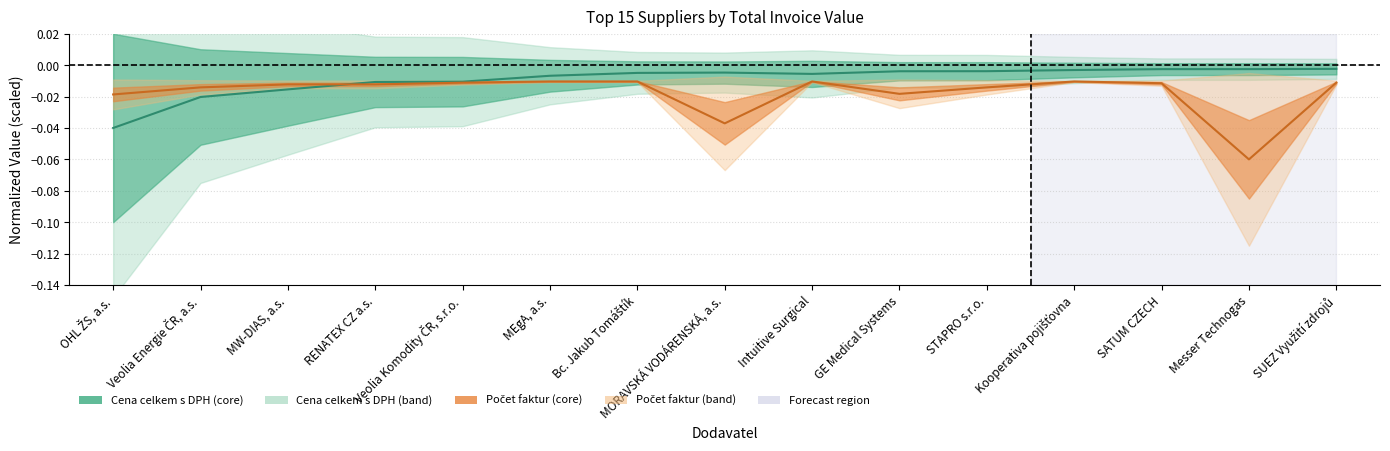

At which category is the sum across all series the highest?

Kooperativa pojišťovna